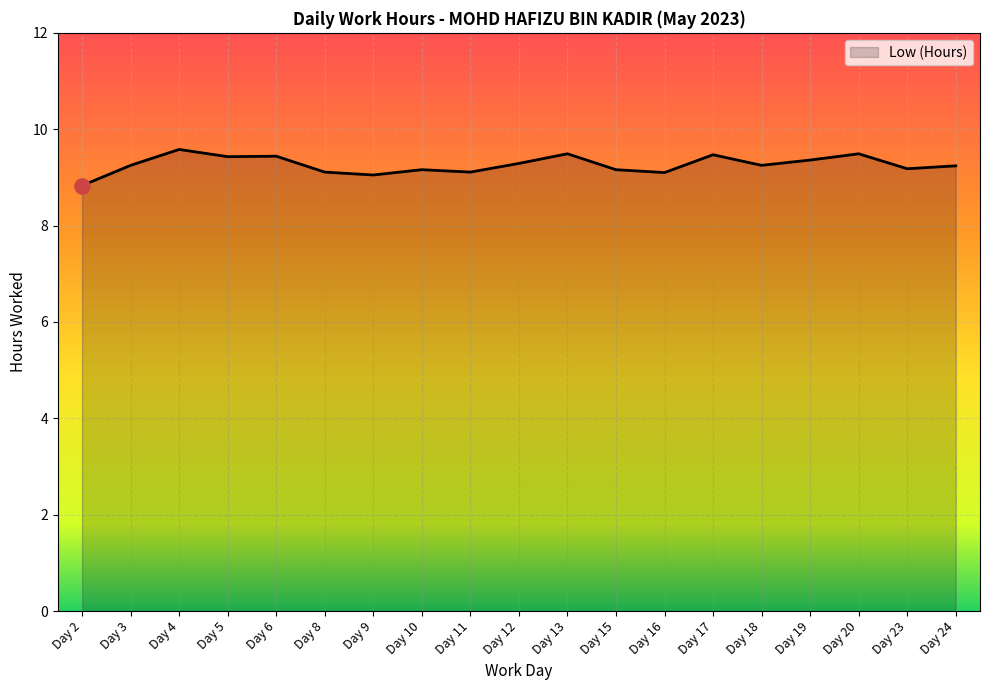

Approximately how many times larger is the value at Day 10 compared to Day 19?

1.0